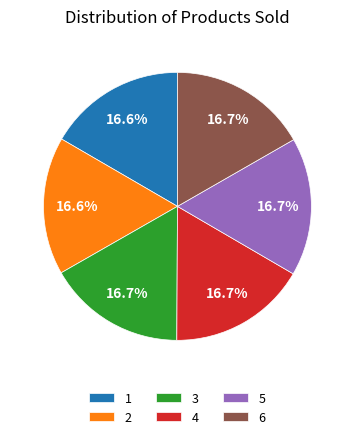

Is it true that 3 is 17% of the pie?

True